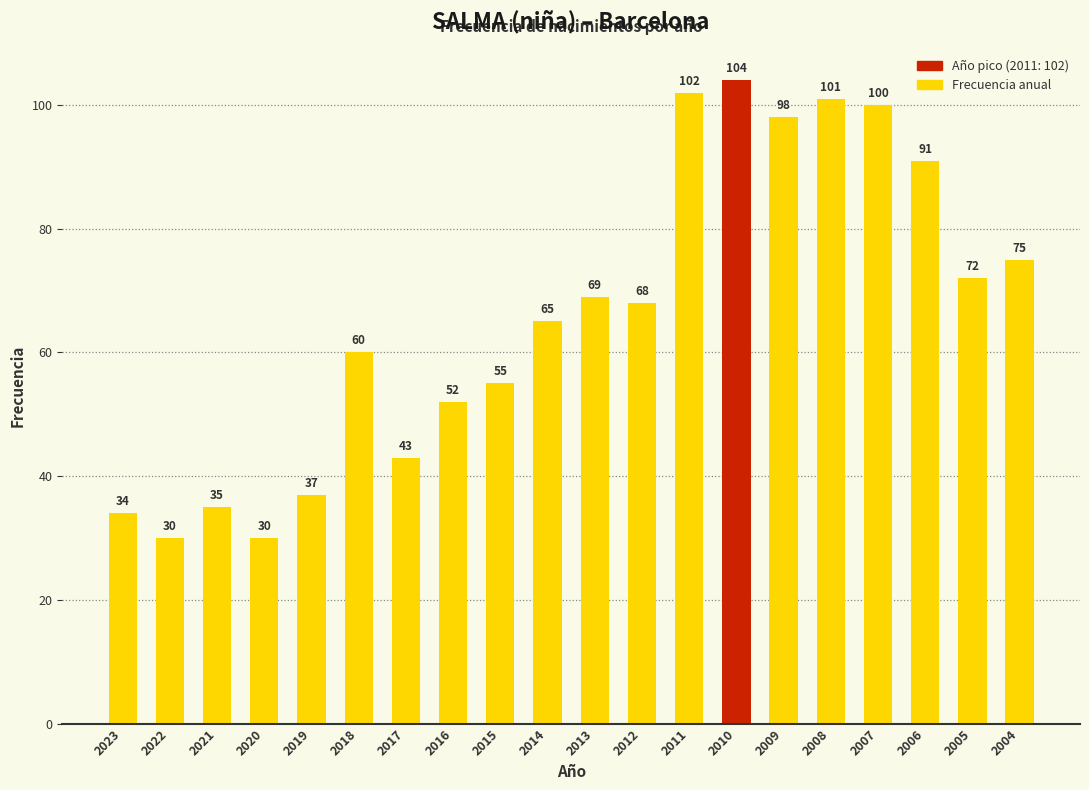

How many bars are there in total?

20